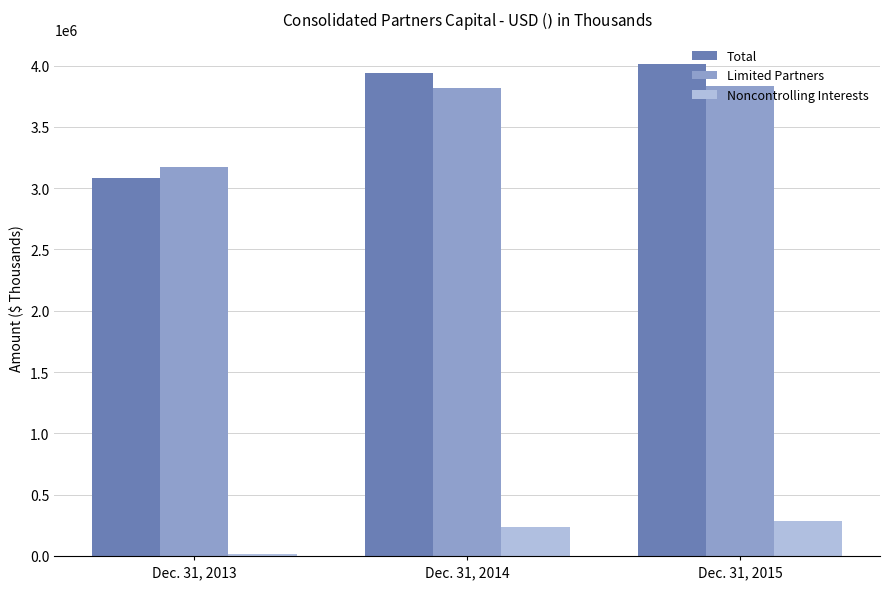

The value of Limited Partners at Dec. 31, 2014 is 5822955. True or false?

False